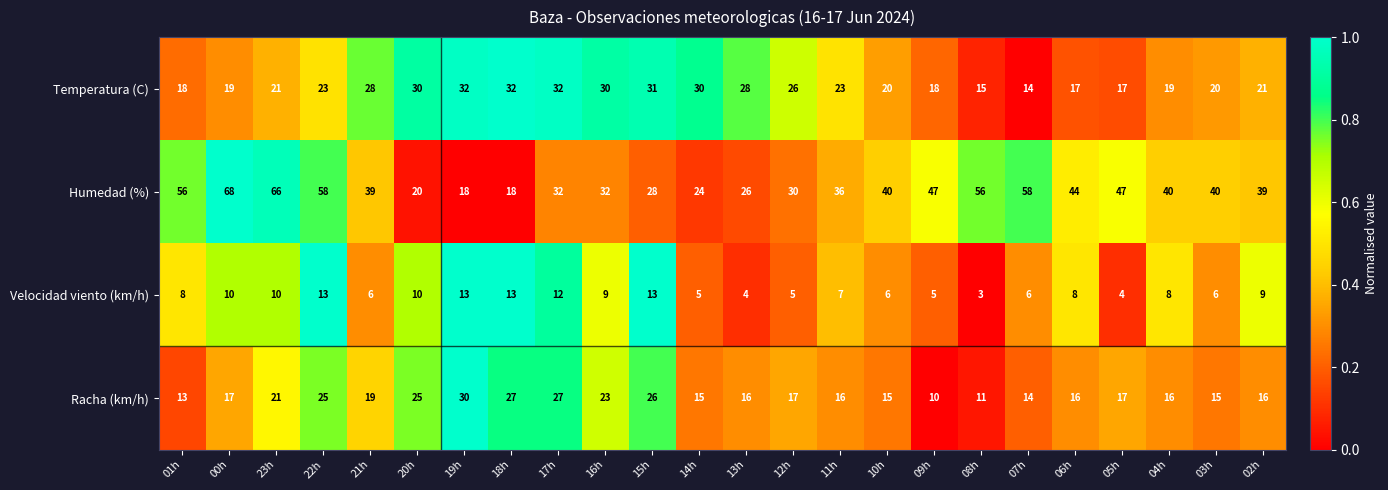

Which series has the widest spread of values?

Humedad (%)